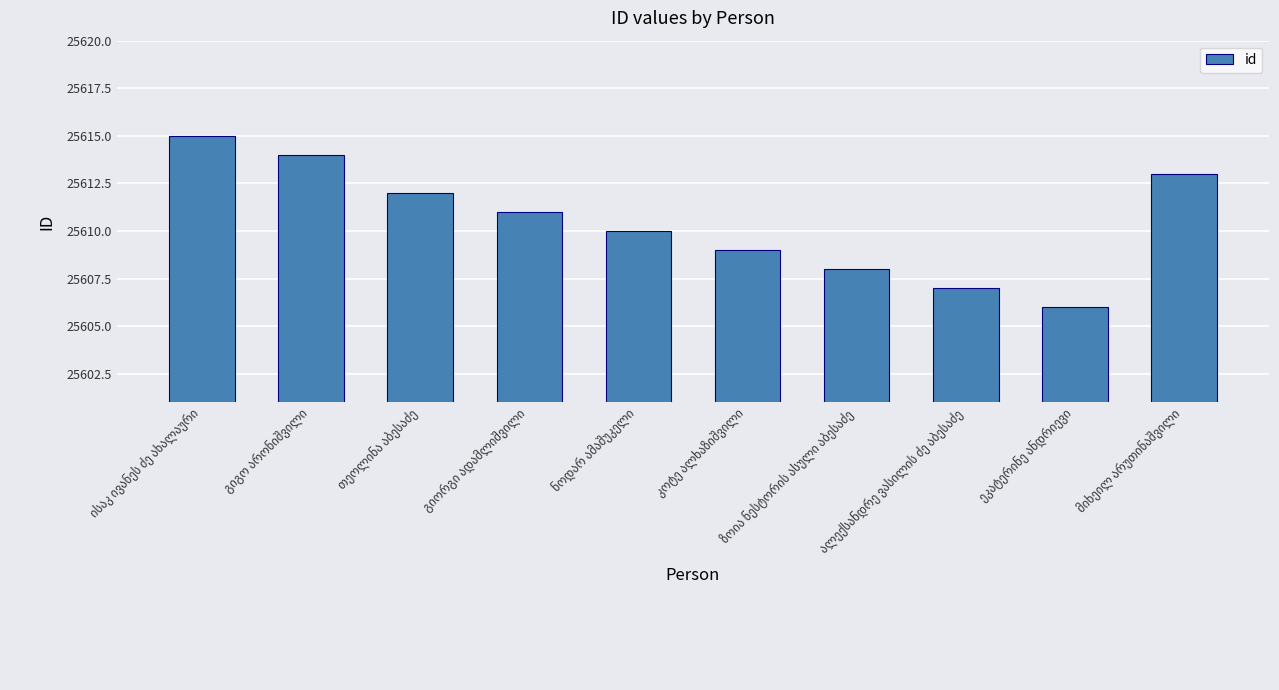

Count the number of categories in the chart.

10